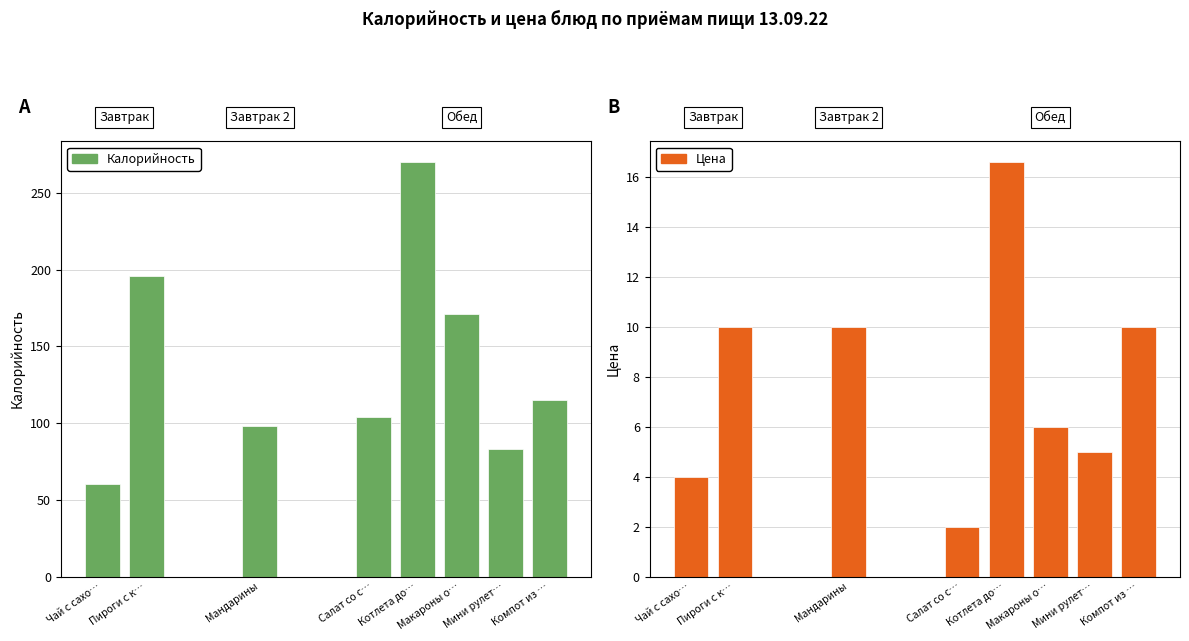

Which has a higher value, Котлета домашняя or Макароны отварные?

Котлета домашняя